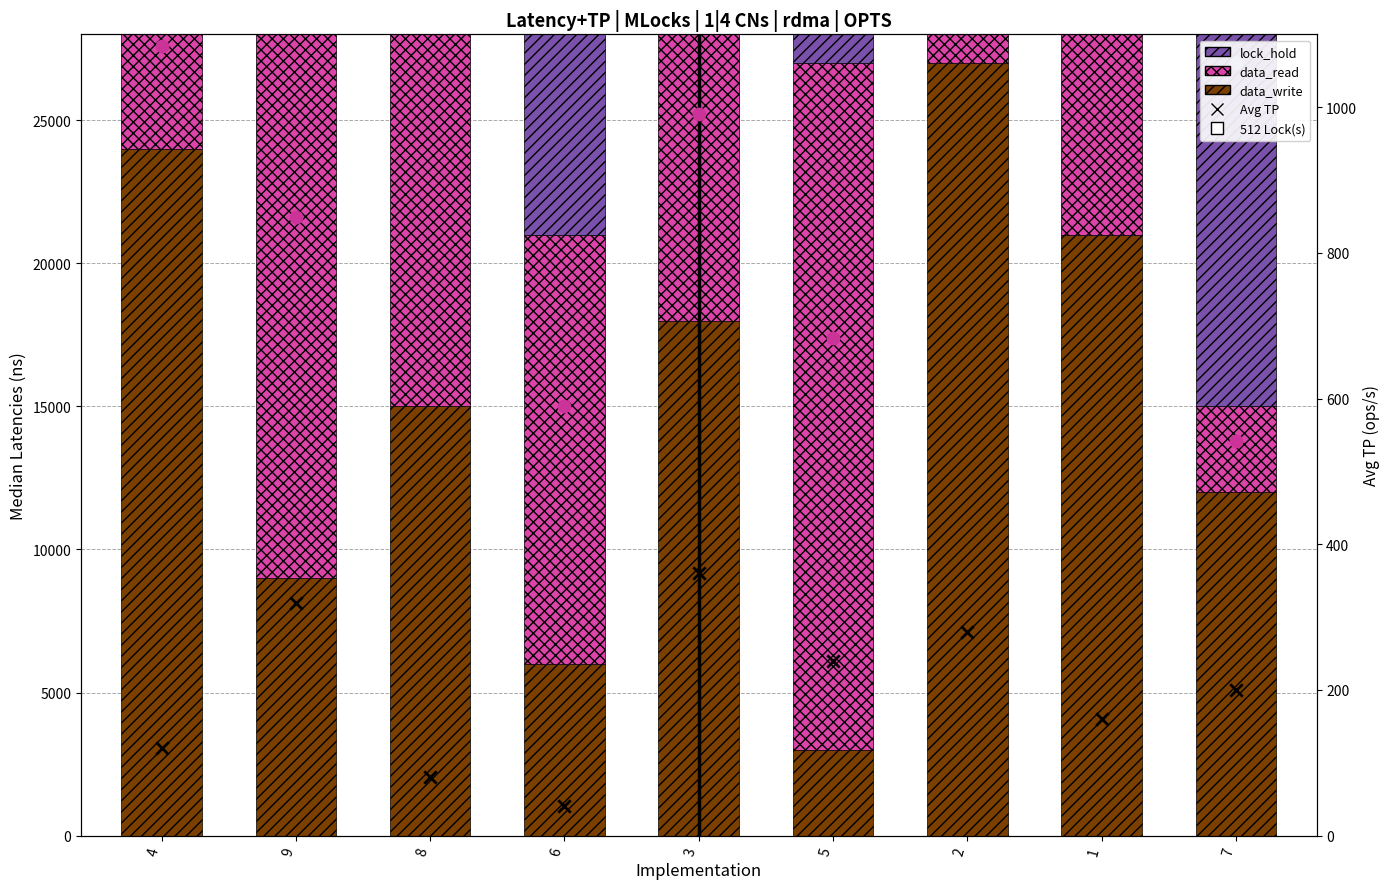

What is the total value across all series at 6?

76540